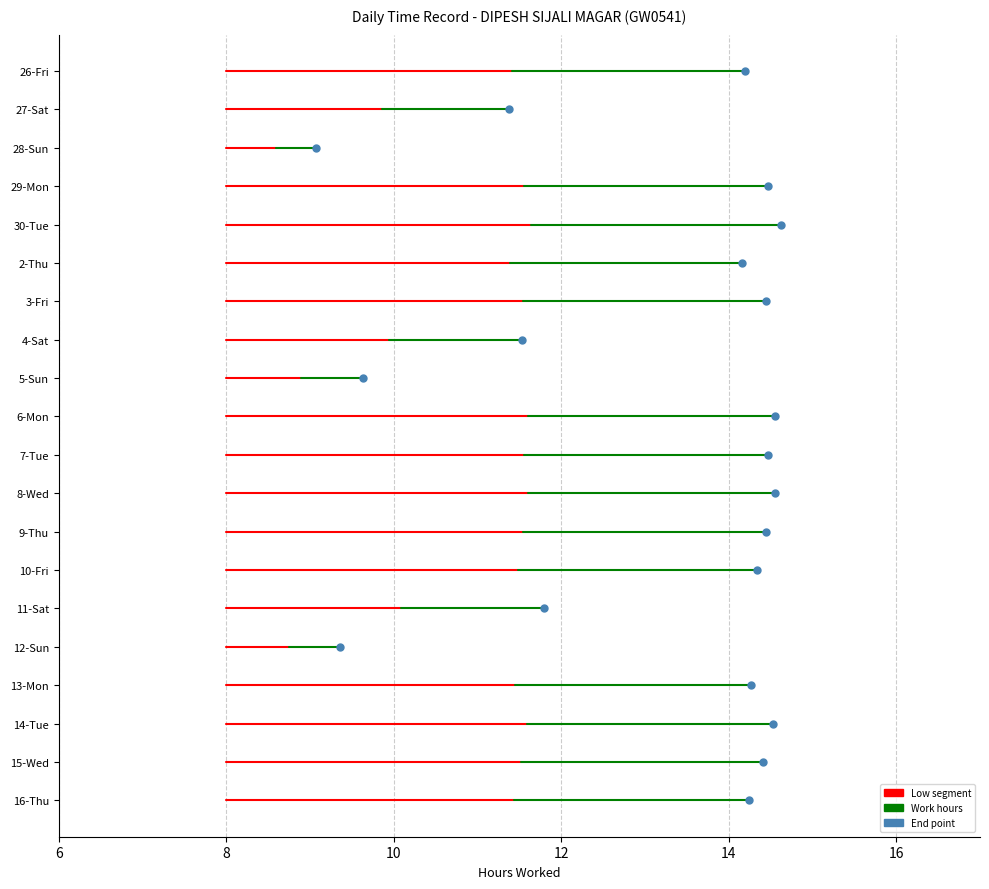

Is the value of Break Total at 10-Fri greater than the value of Hours Worked (Low) at 14-Tue?

No